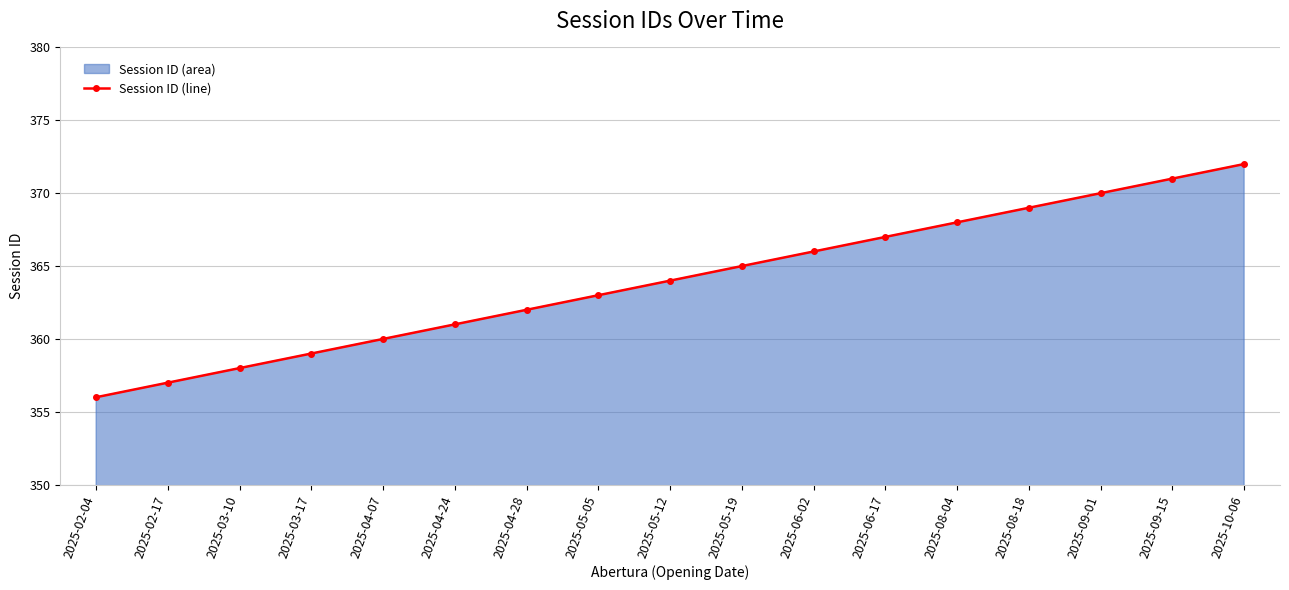

How many lines are shown in the chart?

1